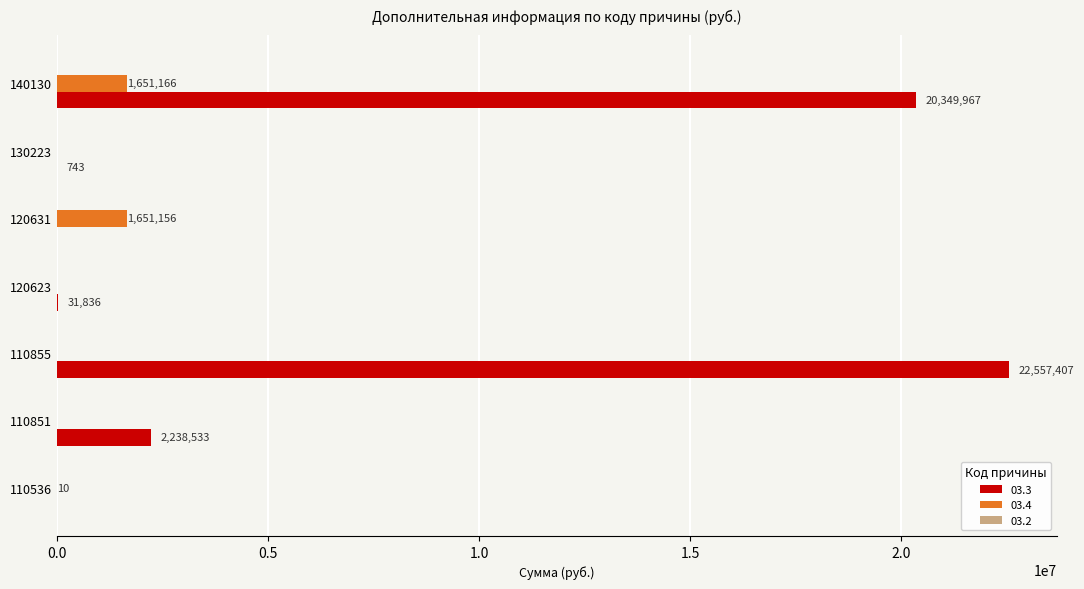

At which label does 03.3 reach its peak?

110855